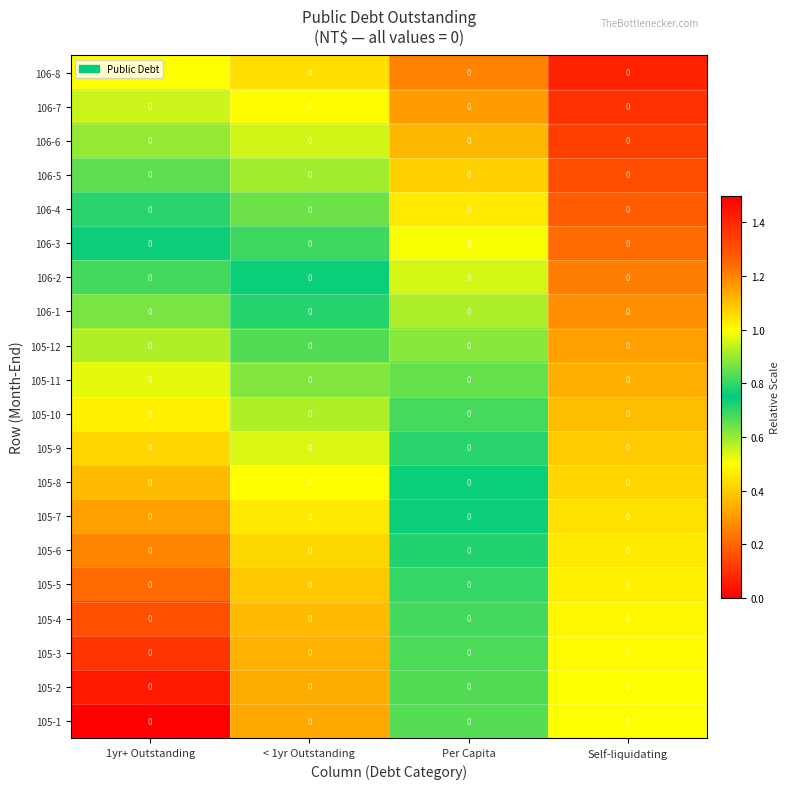

At which label does 105-1 reach its minimum?

1yr+ Outstanding